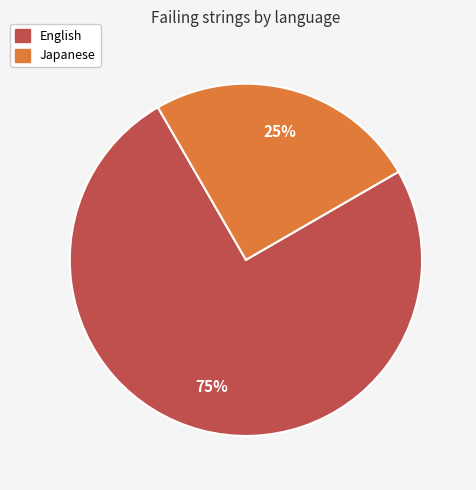

To the nearest percent, what is the average slice percentage?

50%